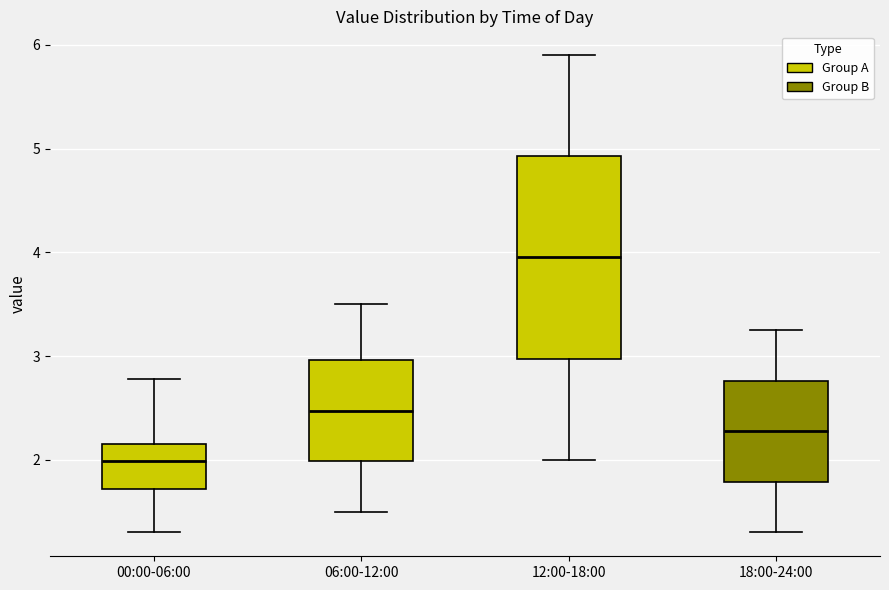

Which box is the tallest, from its lower edge to its upper edge?

12:00-18:00